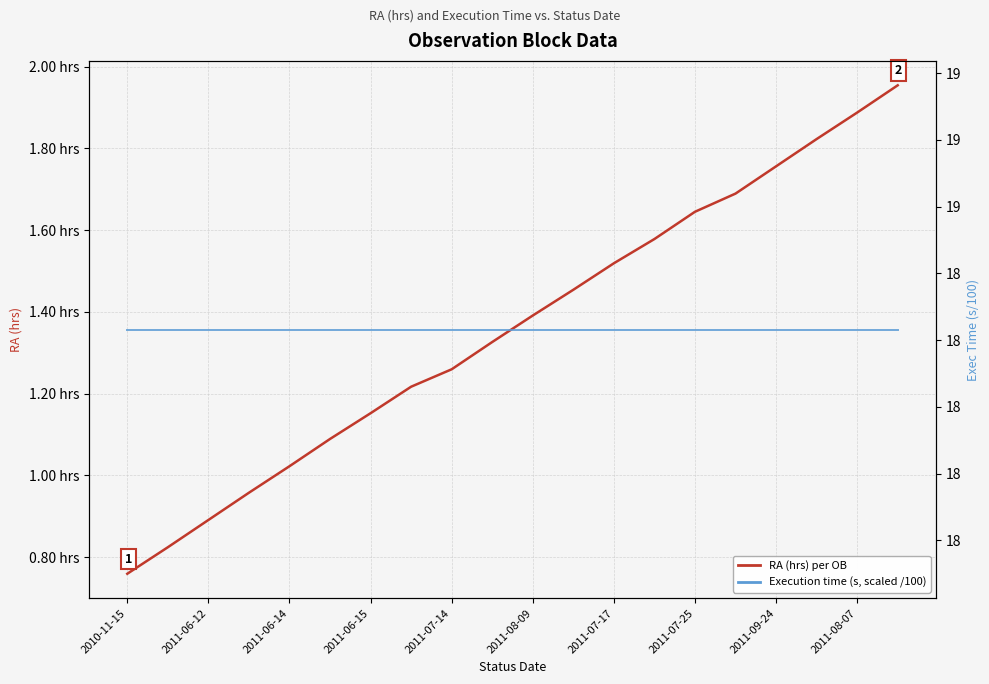

Which category has the lowest value across all series?

2010-11-15